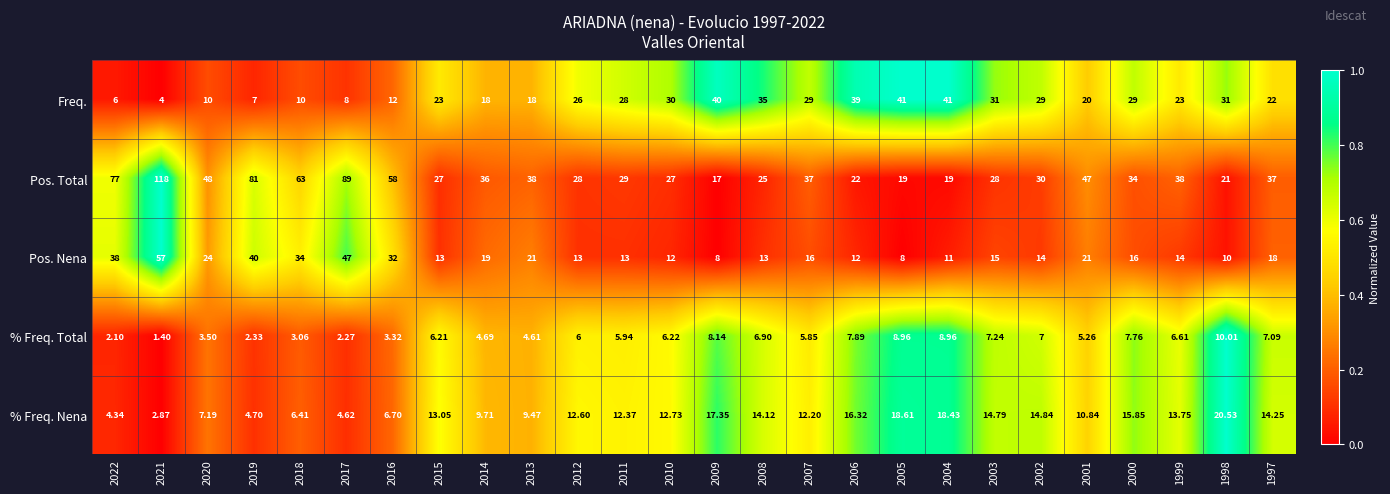

Which label corresponds to the smallest value in the chart?

2021